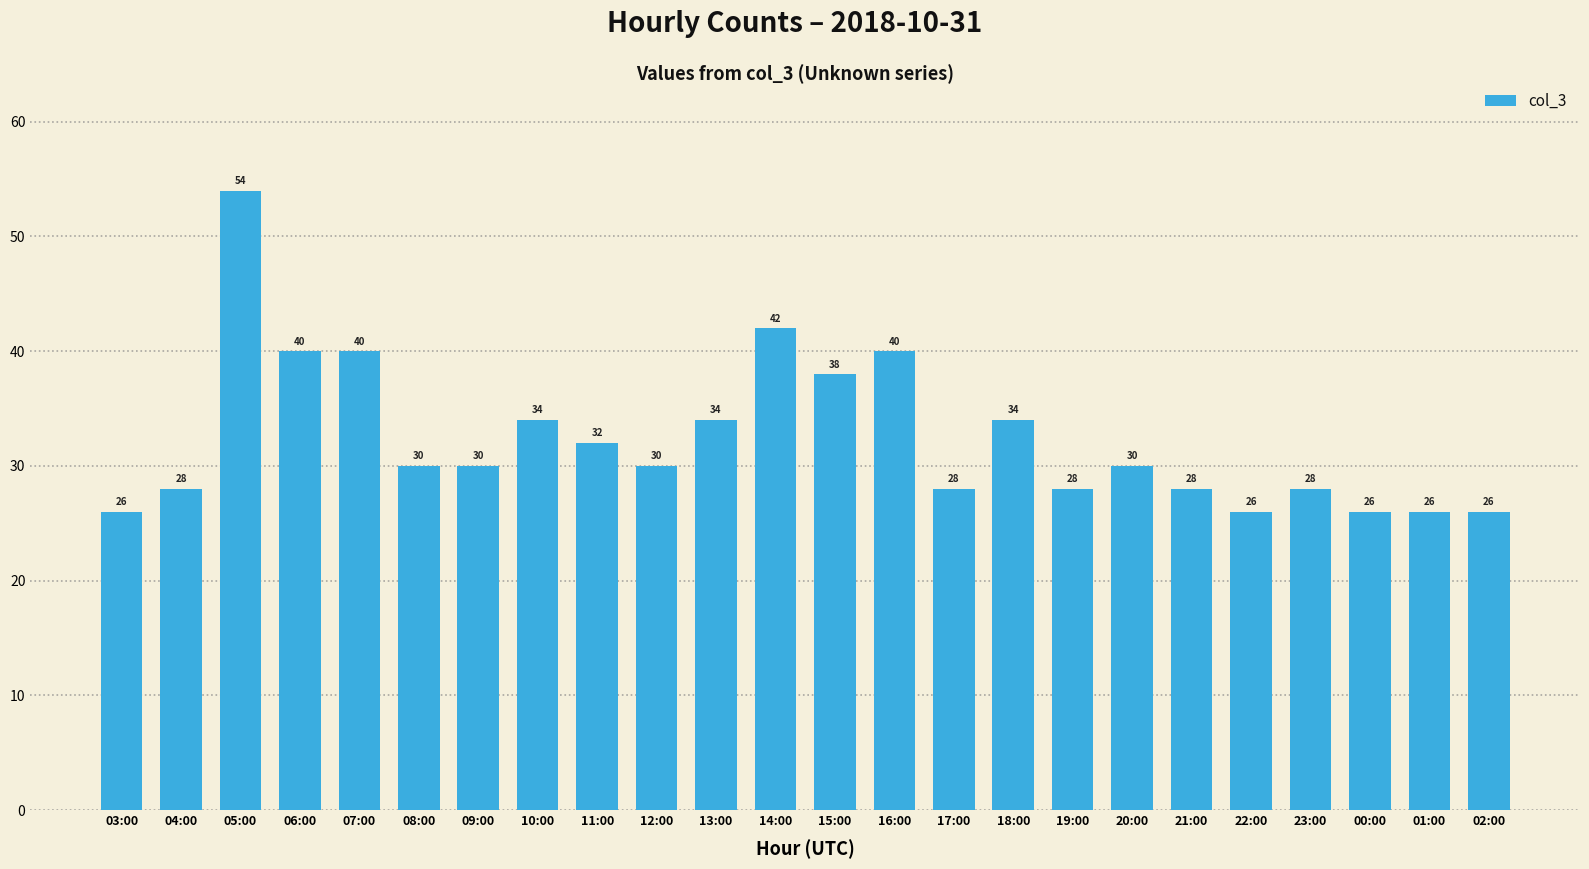

Where does the data first go above 30?

05:00